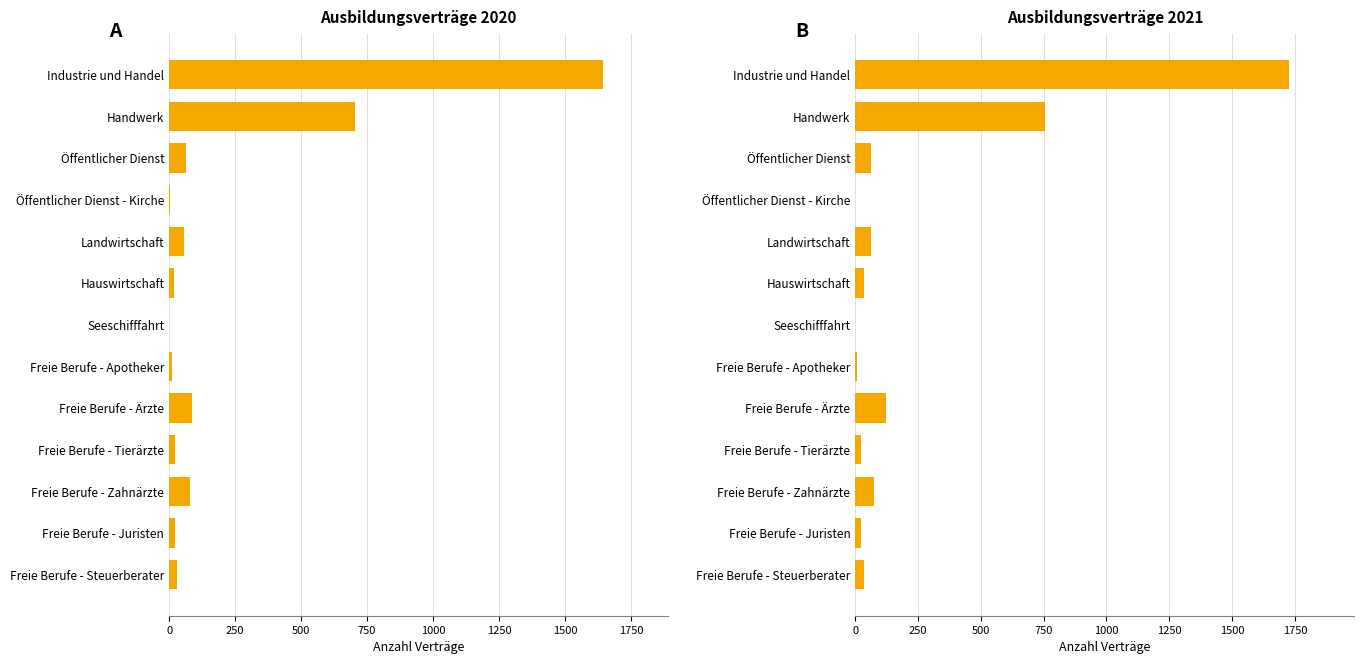

What is the maximum value for Ausbildungsverträge 2020?

1644